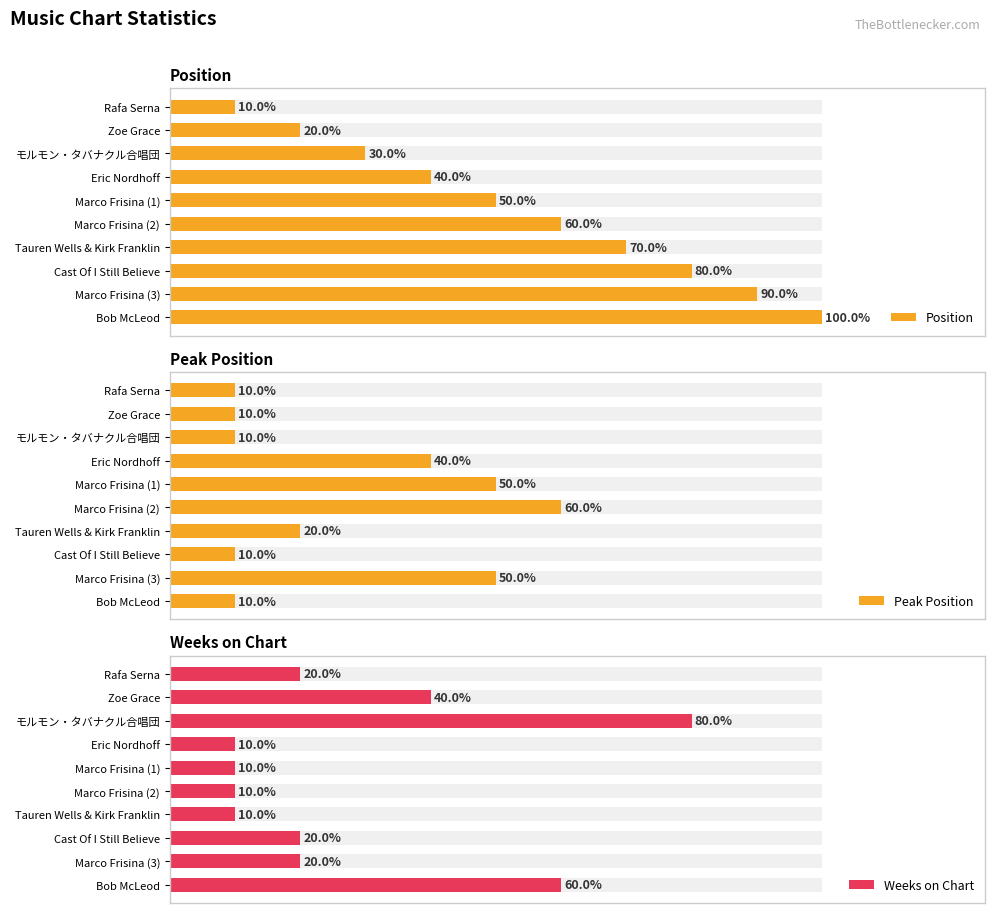

What is the difference between the highest and lowest values at 5?

5